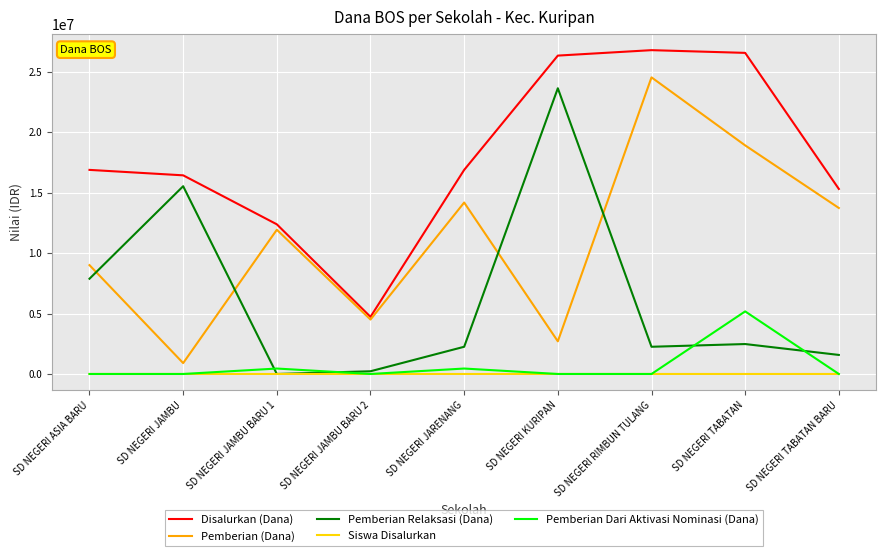

The Pemberian Relaksasi (Dana) series shows 7875000 at SD NEGERI ASIA BARU. True or false?

True